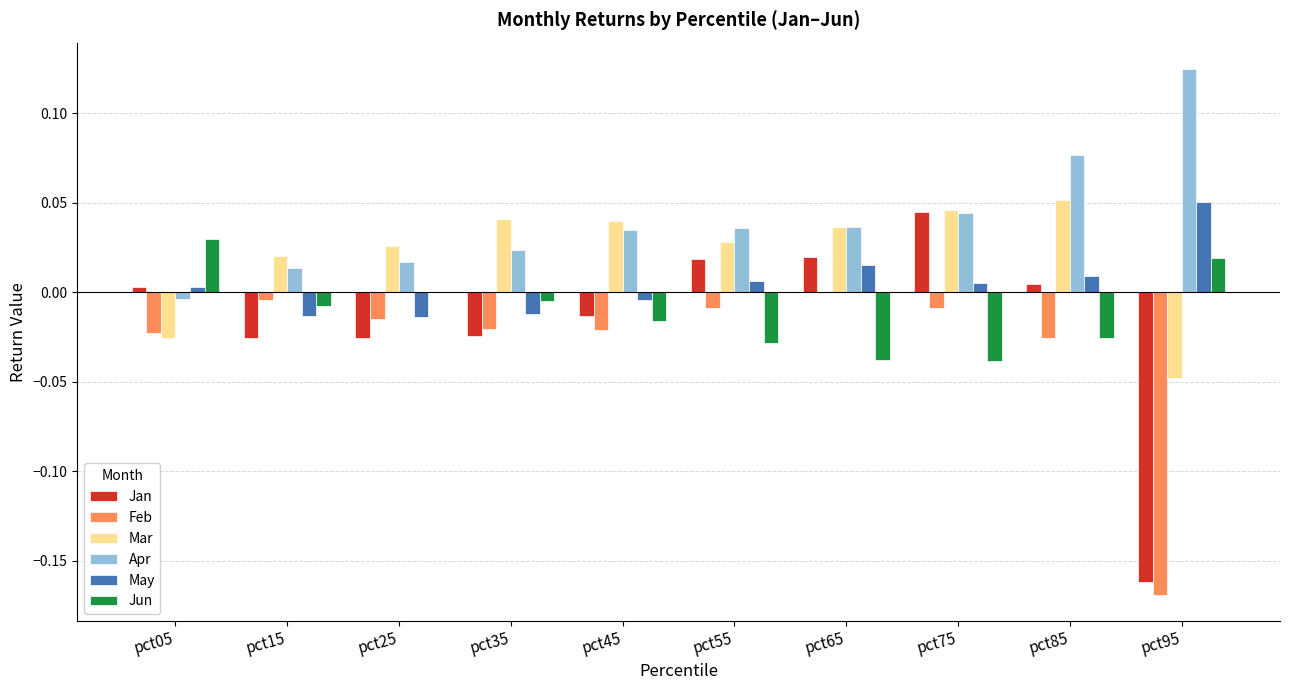

The value of Apr at pct75 is 0.0. True or false?

True